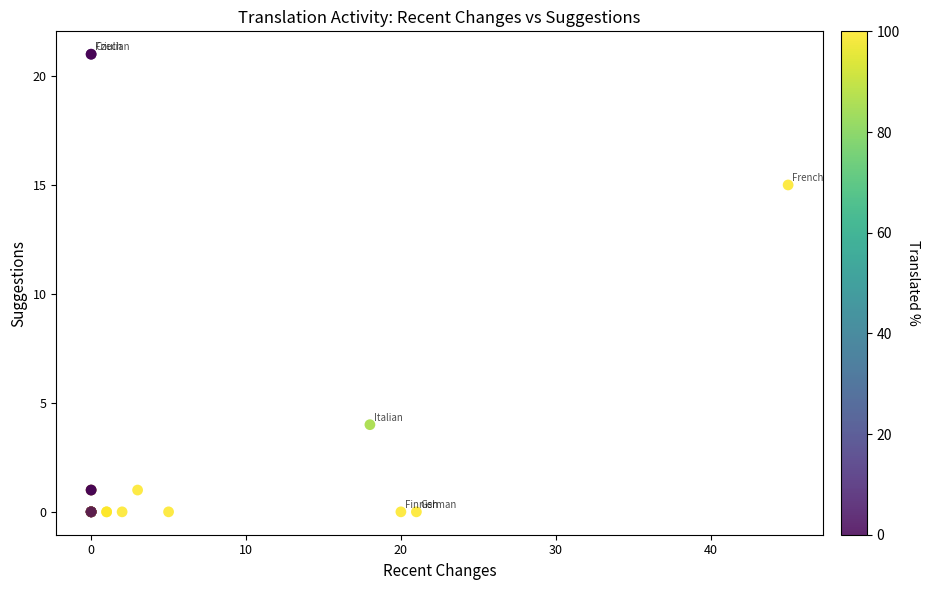

What Y value in the scatter plot is closest to 10?

15